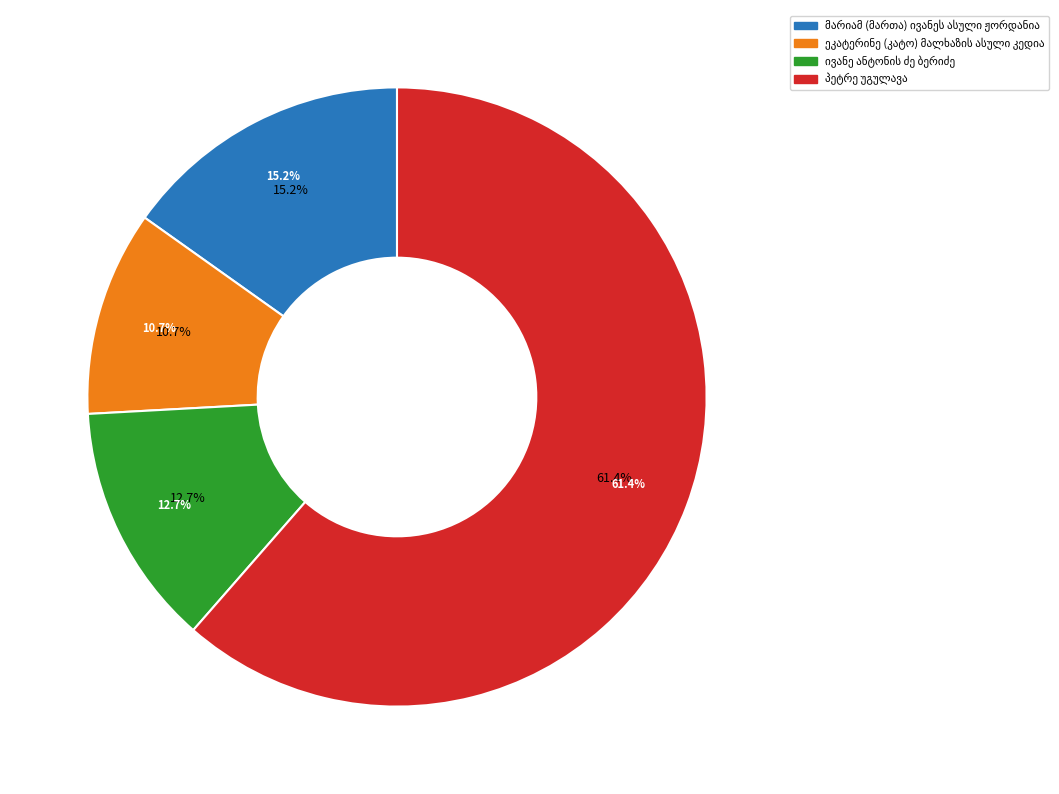

Which category accounts for the majority?

პეტრე უგულავა